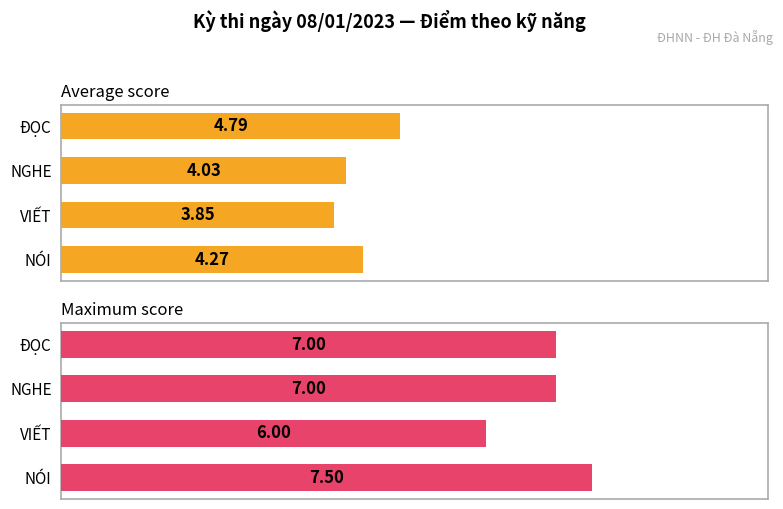

How many Maximum score values are between 7 and 8?

3